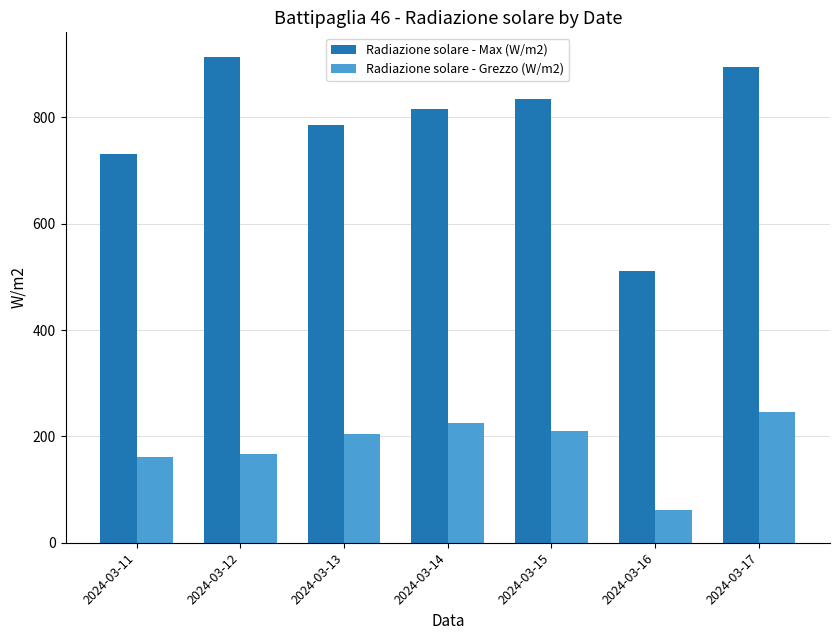

The Radiazione solare - Max (W/m2) series shows 260.5 at 2024-03-17. True or false?

False